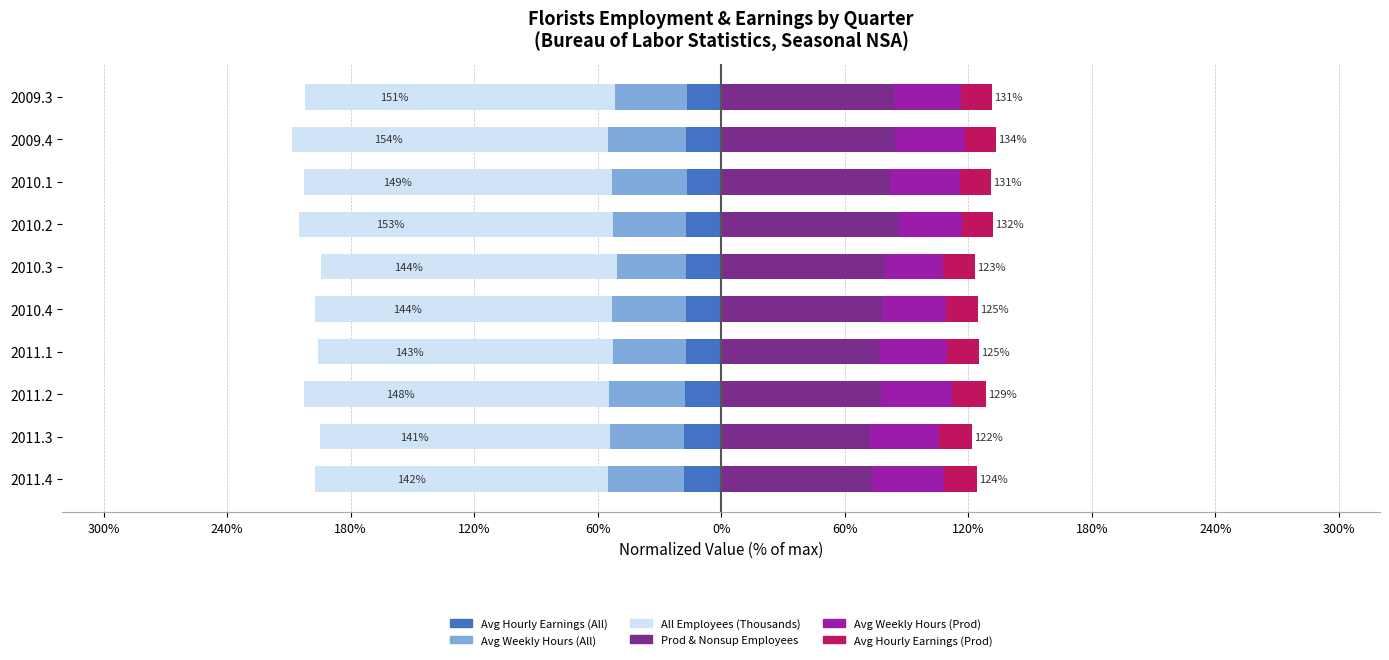

Which series has the largest range (max minus min)?

Prod & Nonsup Employees